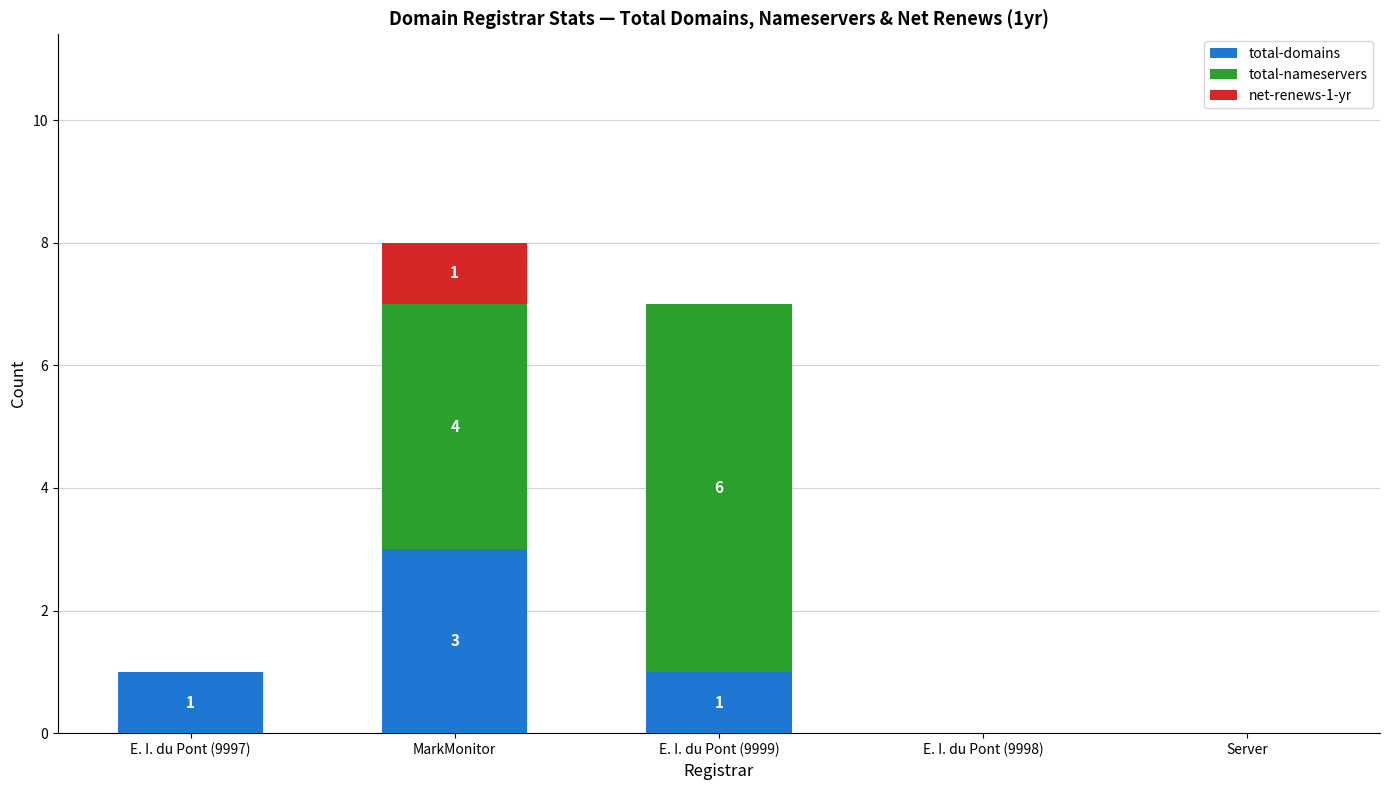

What is the maximum value for total-domains?

3